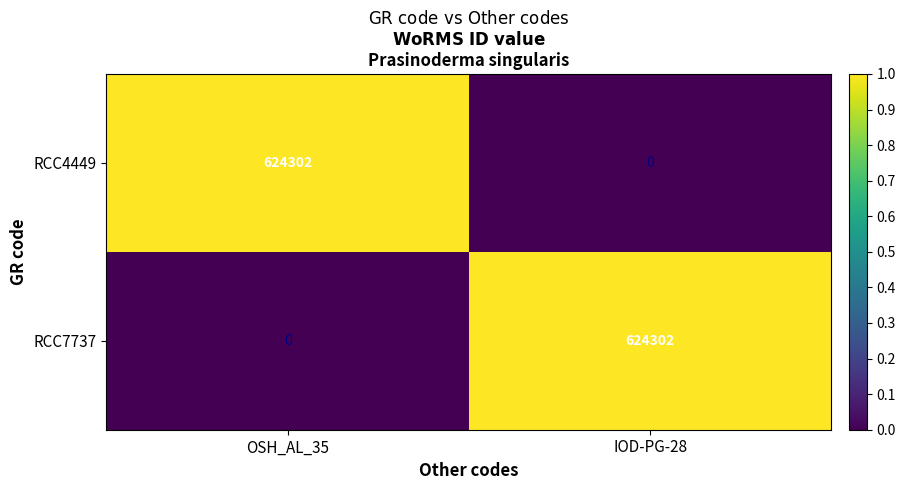

Which category has the lowest value in the RCC4449 series?

IOD-PG-28